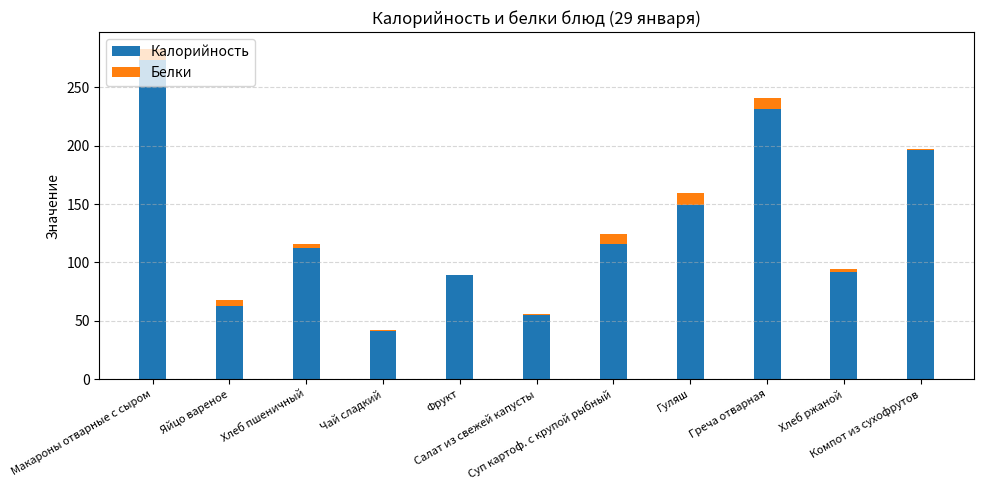

True or false: Калорийность has a value of 293.9 at Компот из сухофрутов.

False